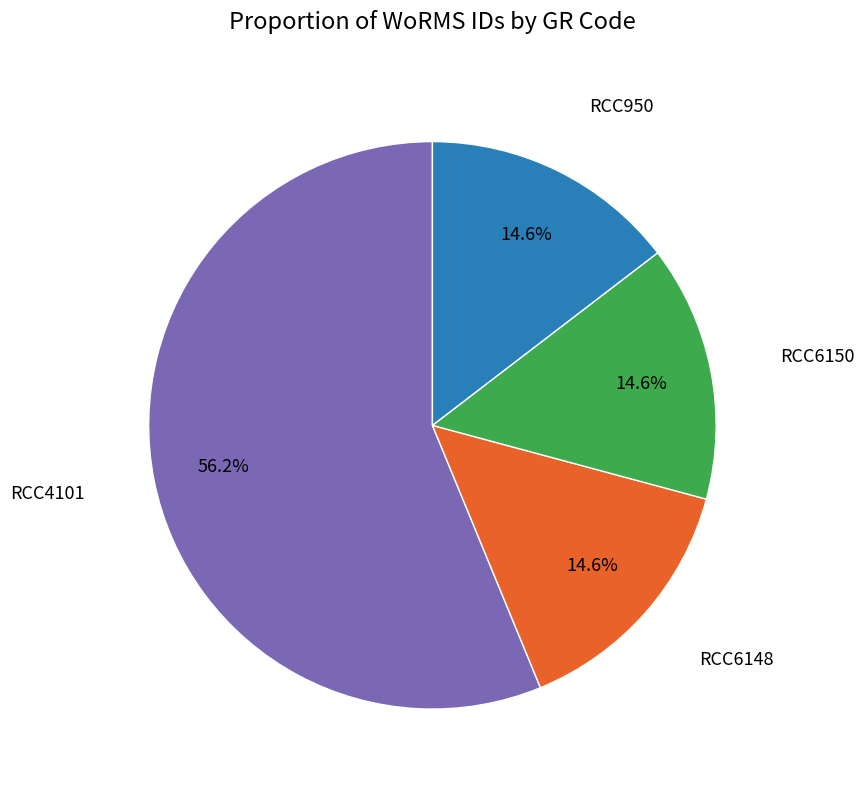

Does any single category account for the majority?

Yes